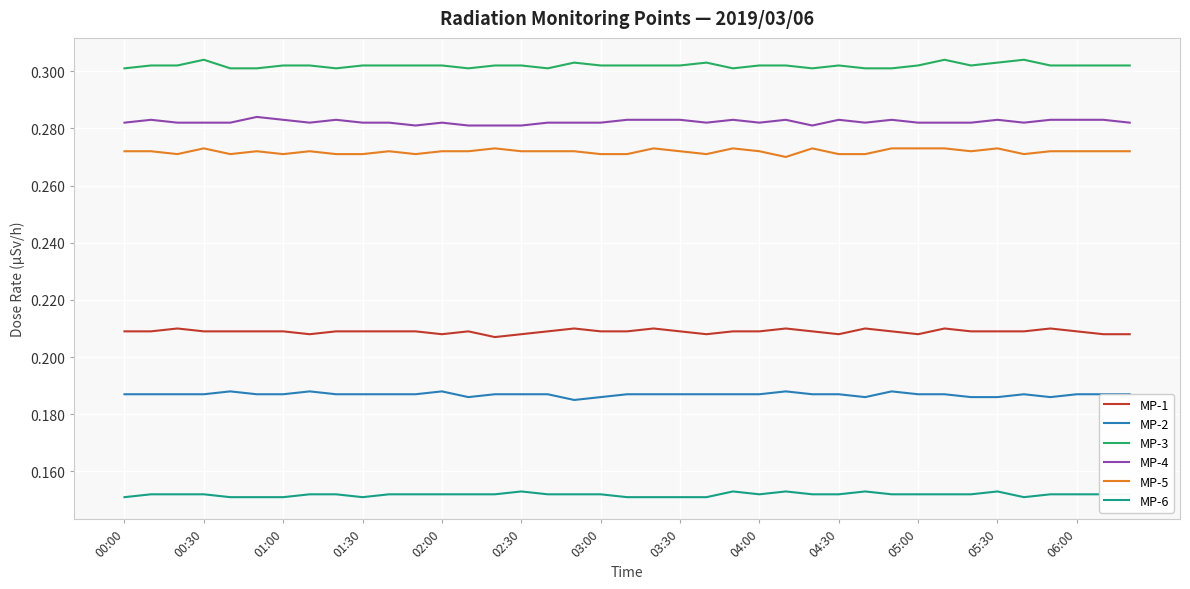

Which series has the largest total across all categories?

MP-3